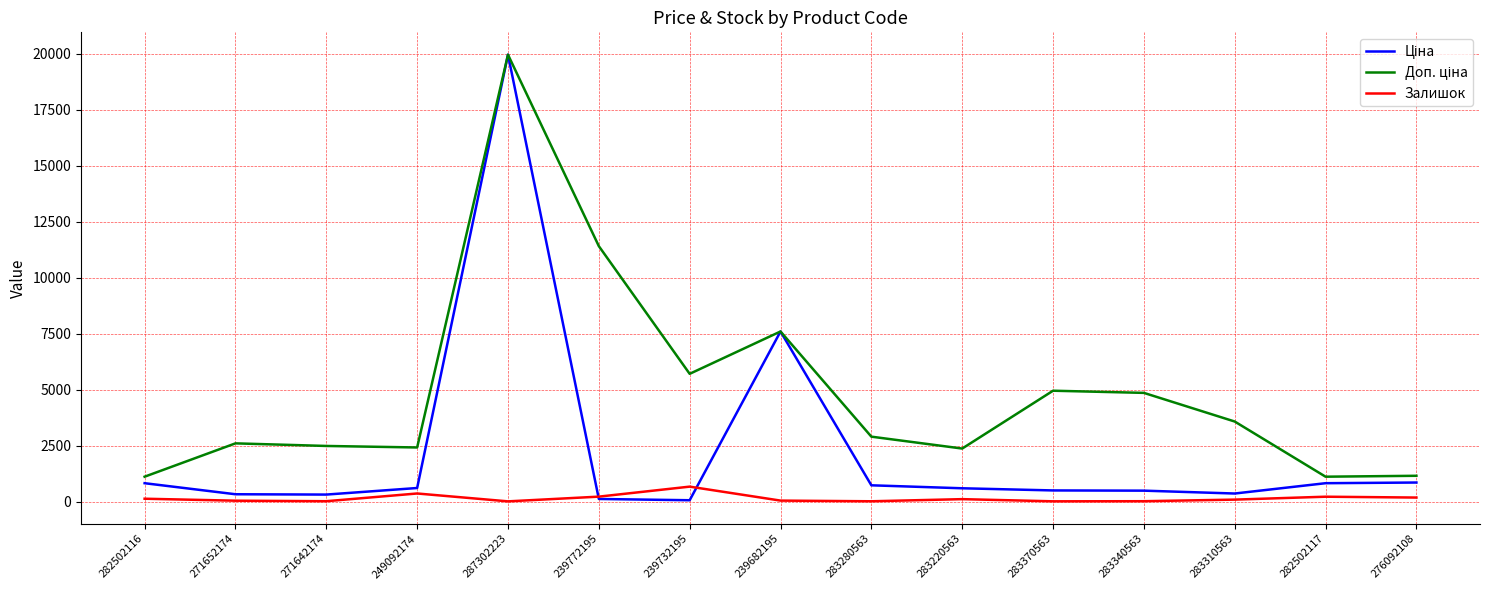

What is the sum of all Залишок values?

2083.0